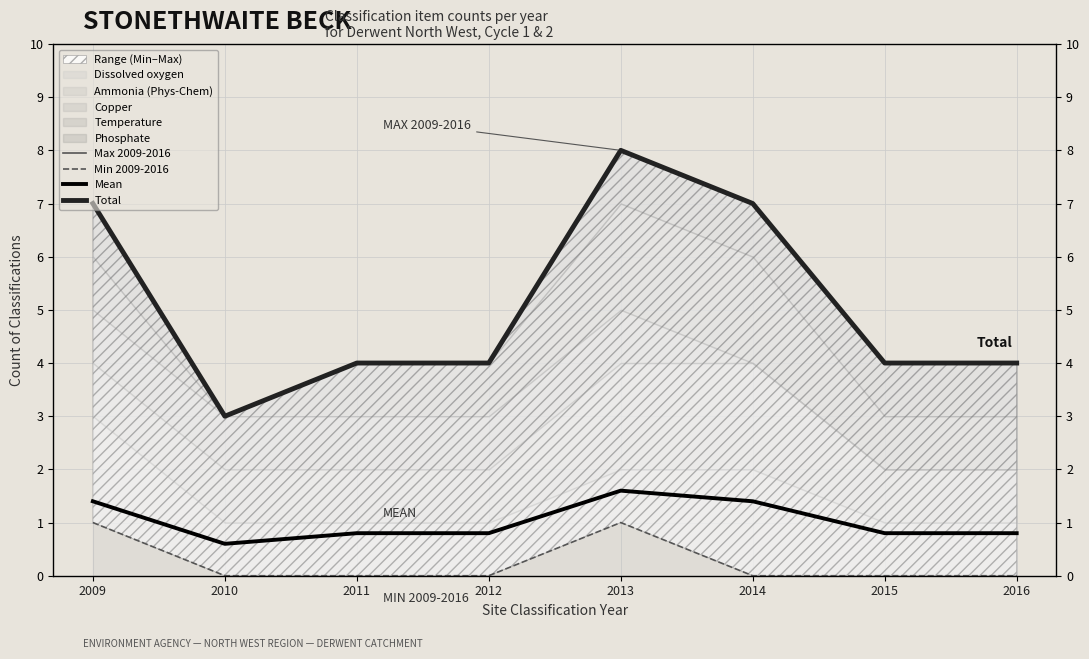

How many interior local valleys does the Total series have?

1